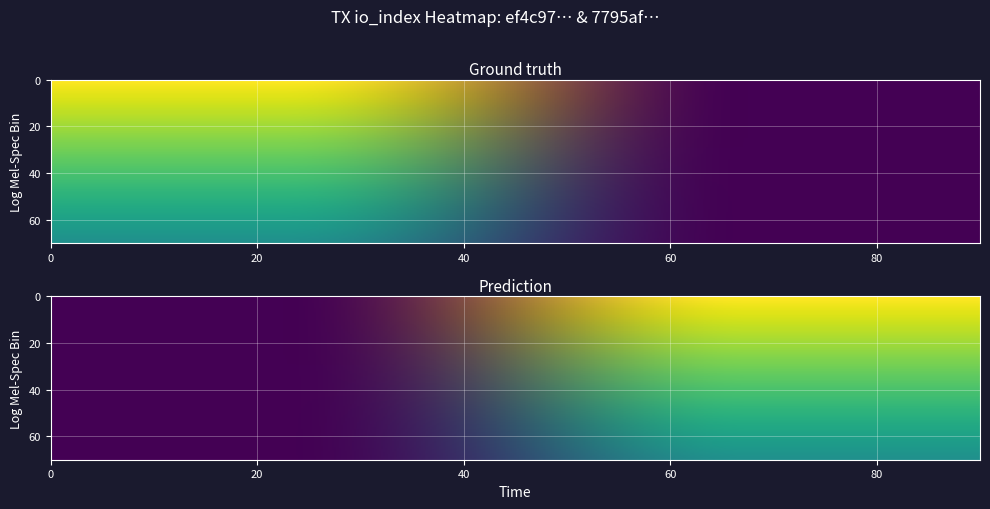

How many series are shown in this chart?

2